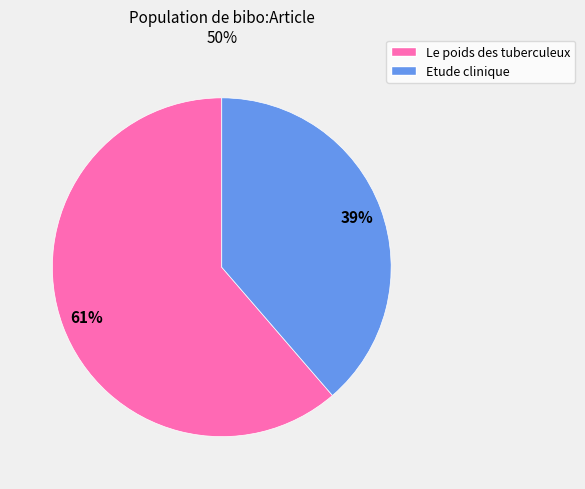

Is there a majority slice in this chart?

Yes